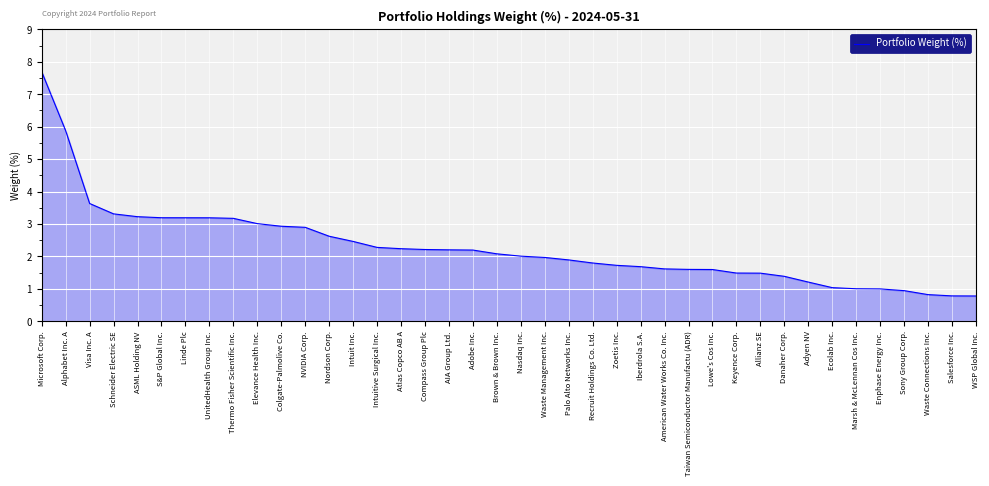

Read the value at Adyen NV.

1.2